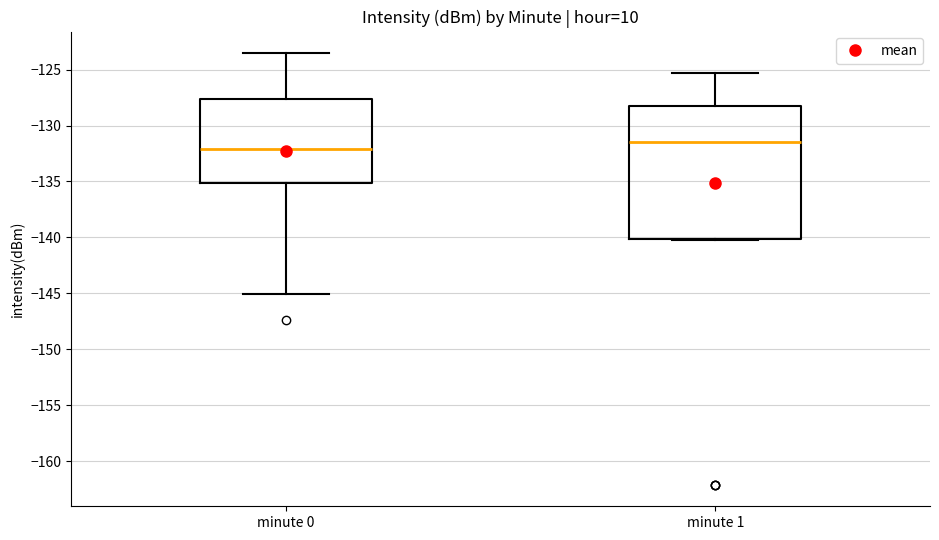

Reading left to right, transcribe this box plot: for each box, give where its median line is, the range the box spans, and where its two whiskers end, as read against the y-axis. The values are not printed on the chart, so give them approximately, as read against the axis.

minute 0: median -132.0, box -135.0 to -127.5, whiskers -145.0 to -123.5
minute 1: median -131.5, box -140.0 to -128.5, whiskers -140.0 to -125.5